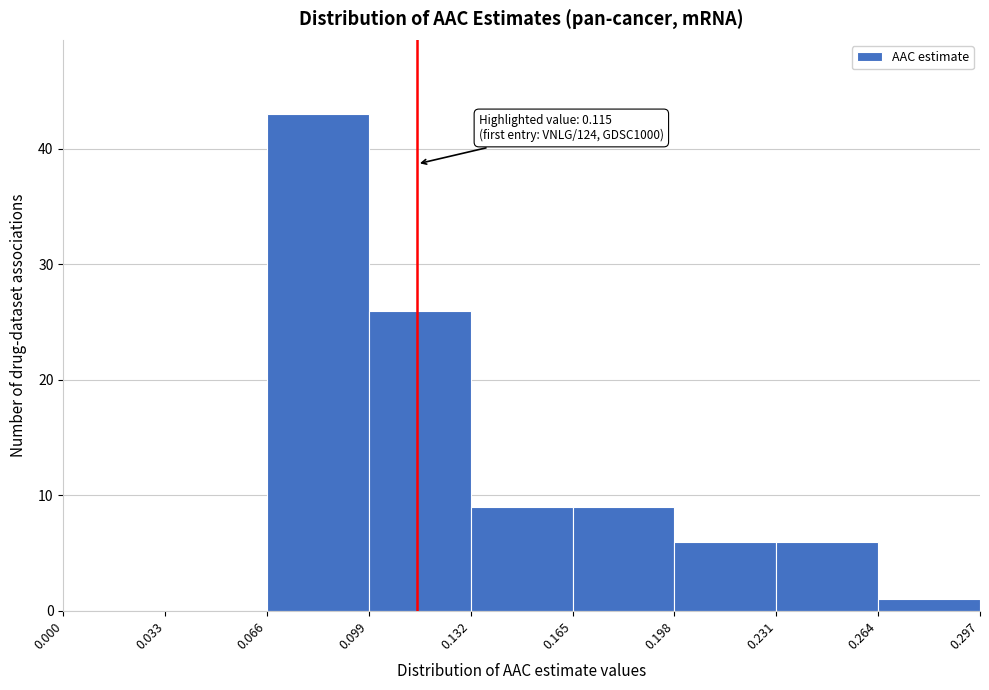

Over which range of the x-axis is the bar tallest?

0.066 to 0.099